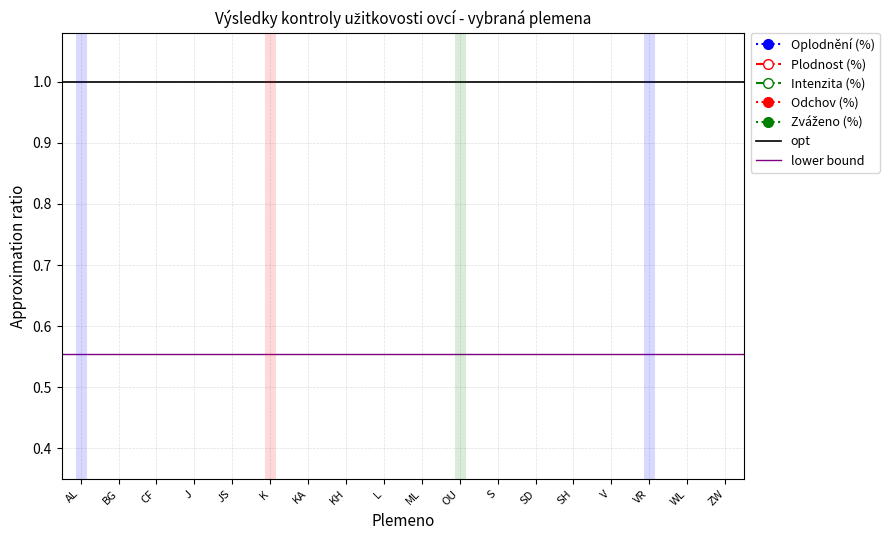

True or false: Plodnost (%) and Zváženo (%) intersect in this chart.

False